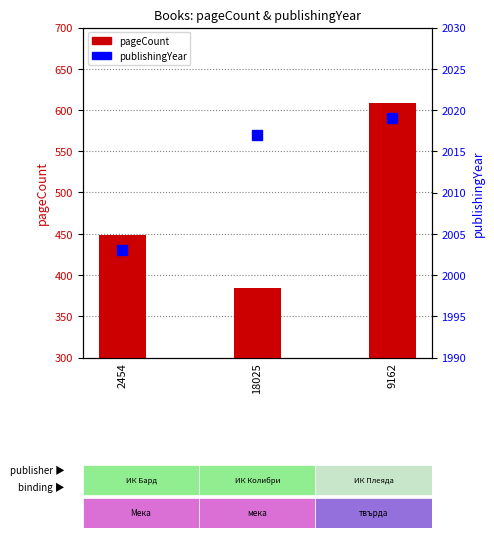

What is the difference between the second highest and minimum values in the pageCount series?

64